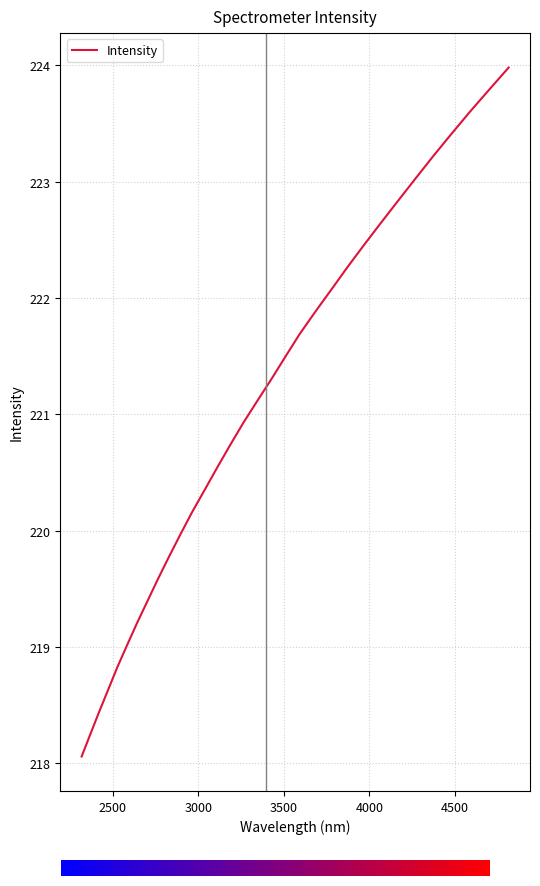

What is the smallest value displayed?

218.1